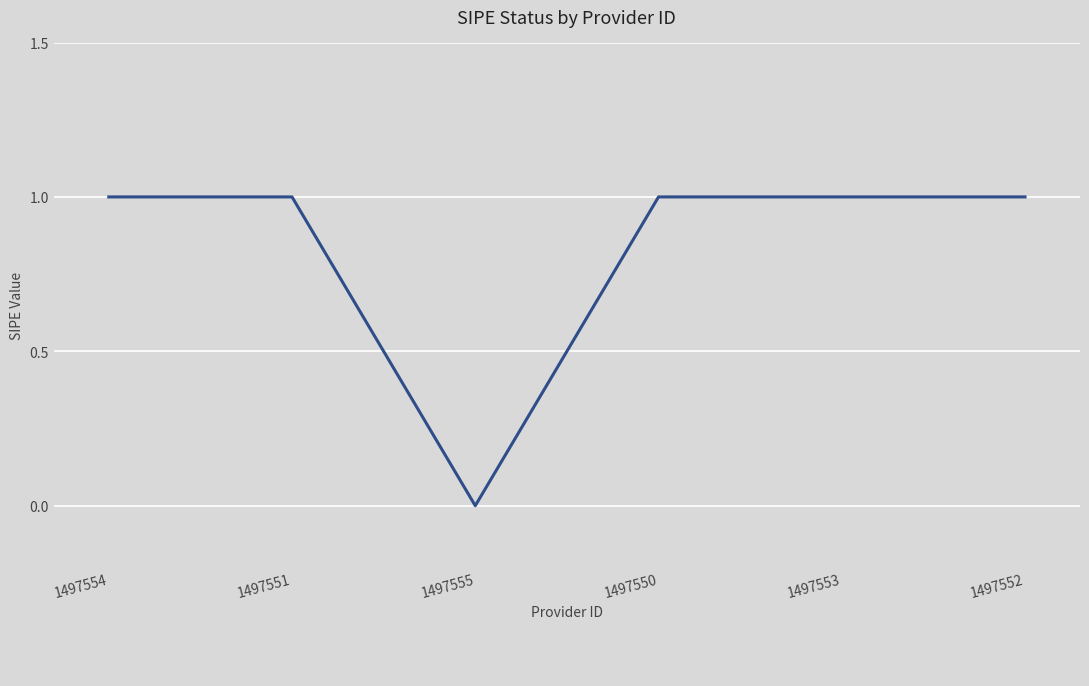

What is the ratio of the value at 1497551 to the value at 1497553?

1.0